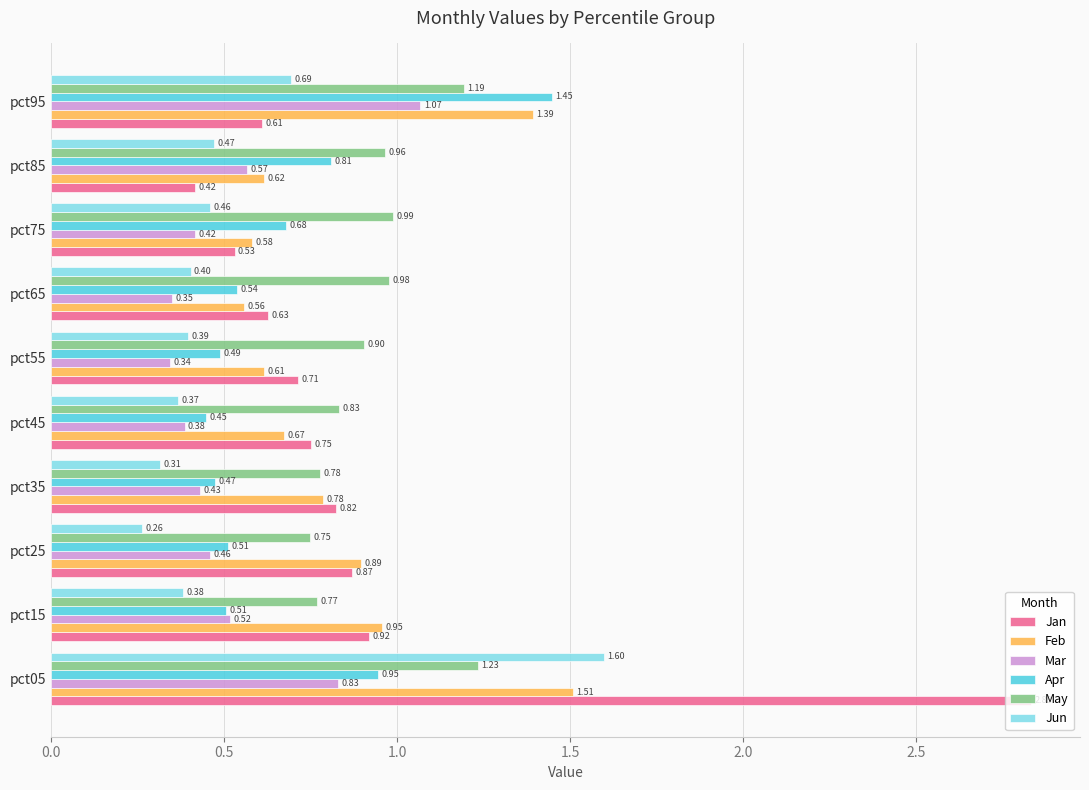

What is the average value of the Feb series?

0.9